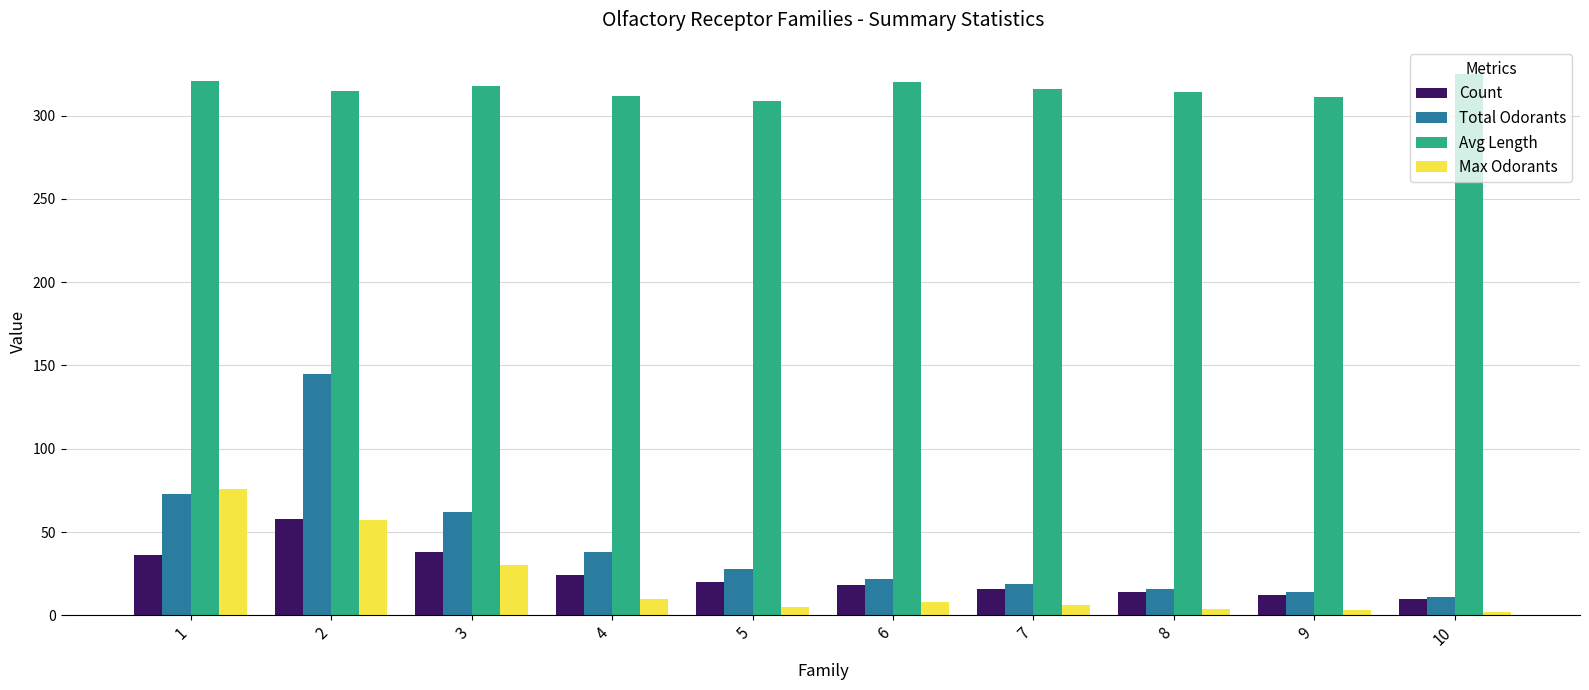

Which series has the widest spread of values?

Total Odorants